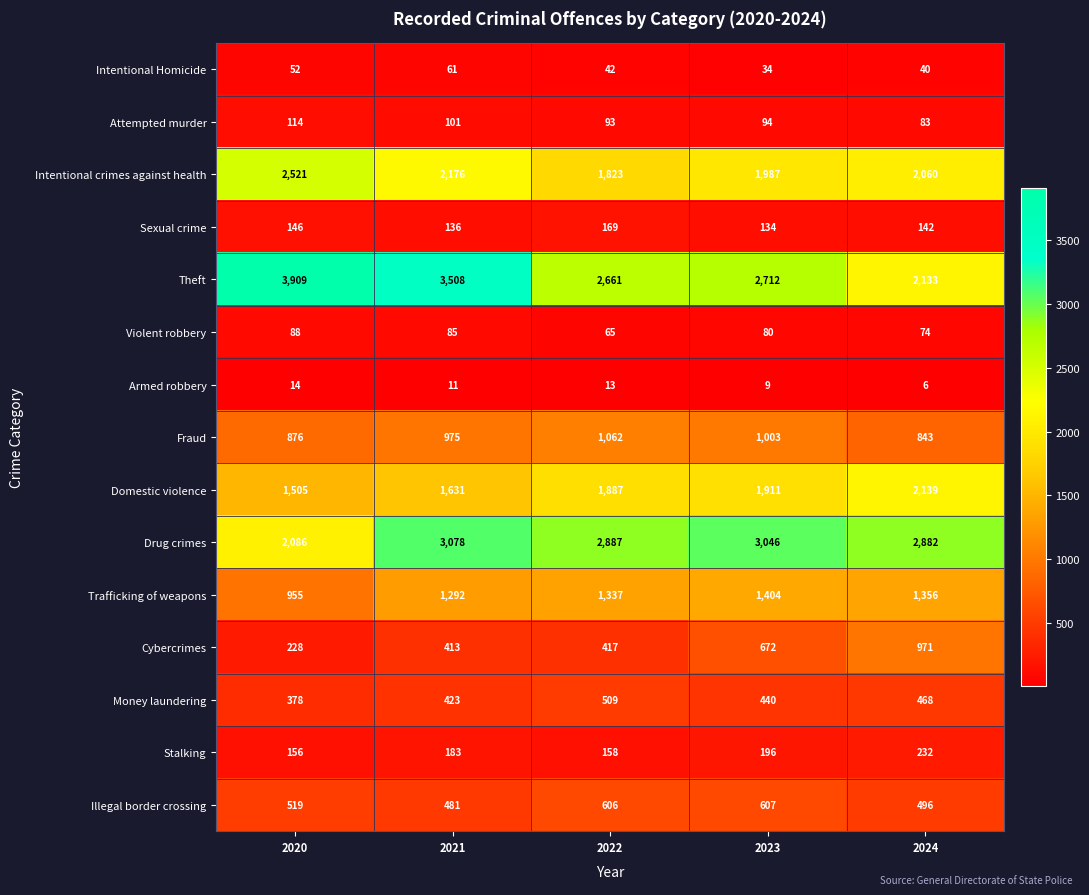

Which category has the highest value across all series?

2020